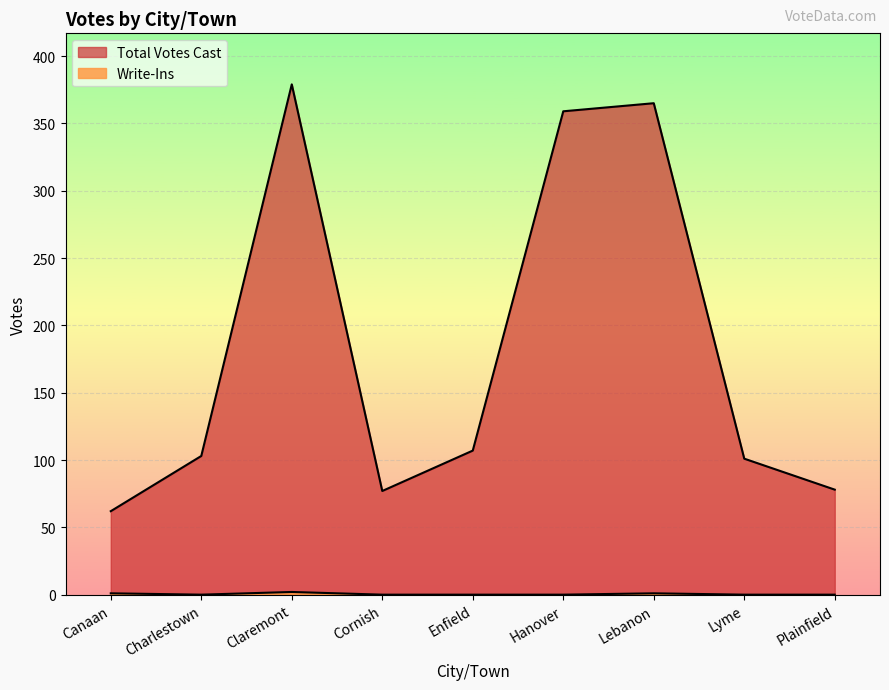

At which category is the sum across all series the highest?

Claremont